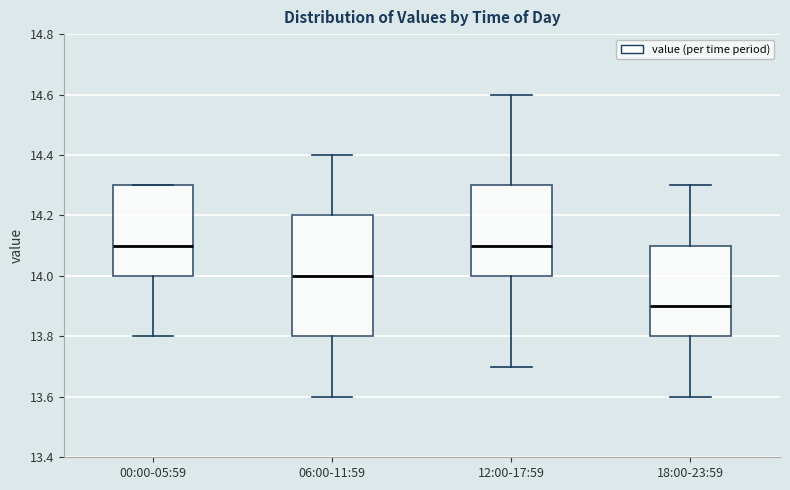

Reading left to right, read every box against the y-axis: the position of its median line, the range the box covers, and the ends of its whiskers. The values are not printed on the chart, so give them approximately, as read against the axis.

00:00-05:59: median 14.1, box 14.0 to 14.3, whiskers 13.8 to 14.3
06:00-11:59: median 14.0, box 13.8 to 14.2, whiskers 13.6 to 14.4
12:00-17:59: median 14.1, box 14.0 to 14.3, whiskers 13.7 to 14.6
18:00-23:59: median 13.9, box 13.8 to 14.1, whiskers 13.6 to 14.3